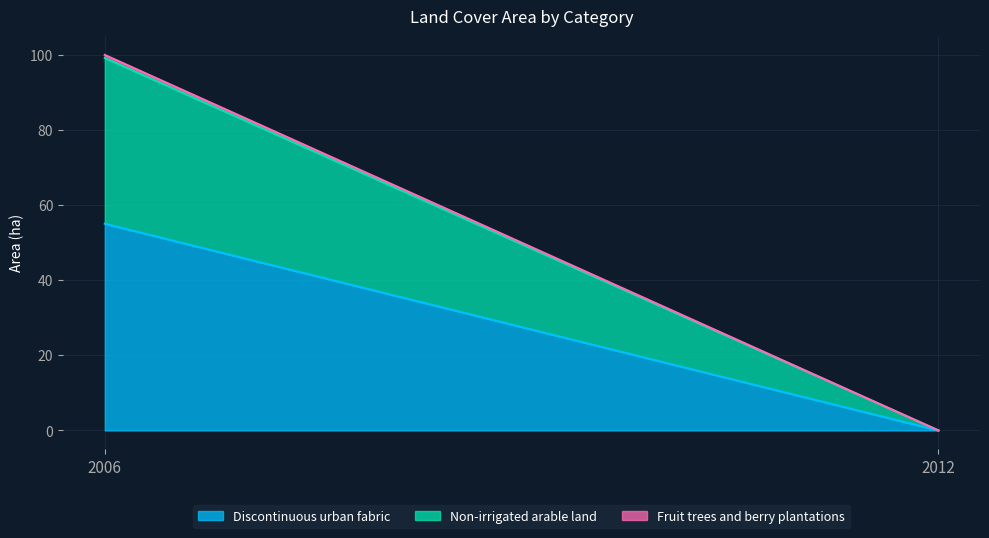

What are all the series names shown in the legend?

Discontinuous urban fabric, Non-irrigated arable land, Fruit trees and berry plantations